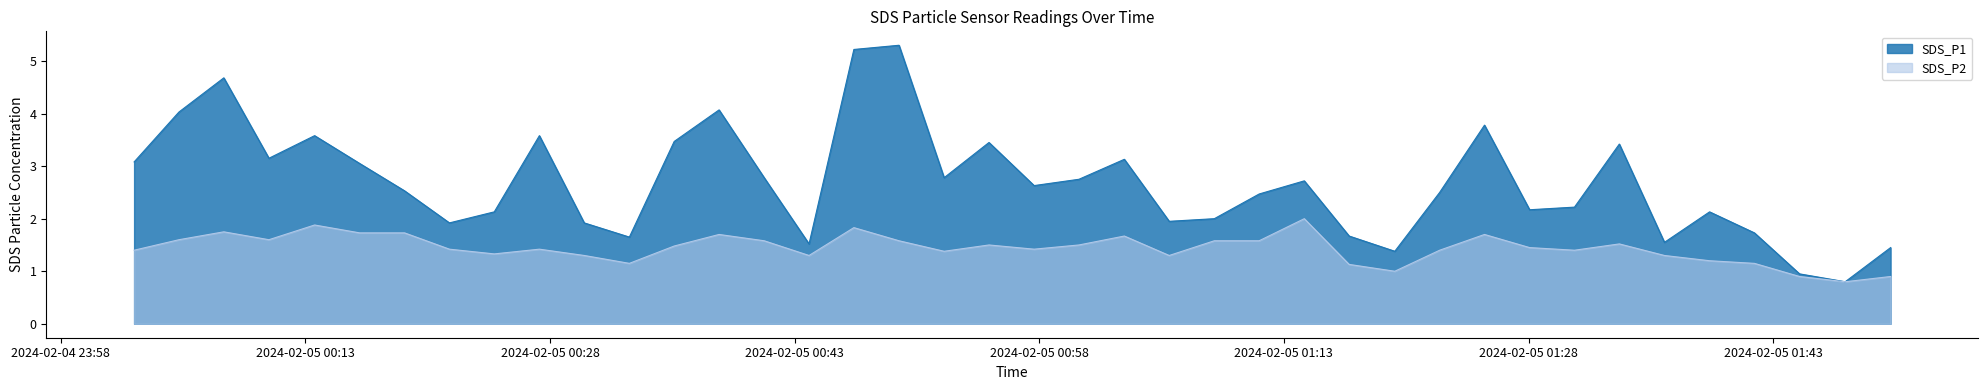

Reading right to left, list all the values displayed in this chart.

SDS_P1: 1.4	0.8	0.9	1.7	2.1	1.6	3.4	2.2	2.2	3.8	2.5	1.4	1.7	2.7	2.5	2.0	1.9	3.1	2.8	2.6	3.5	2.8	5.3	5.2	1.5	2.8	4.1	3.5	1.6	1.9	3.6	2.1	1.9	2.5	3.0	3.6	3.1	4.7	4.0	3.1
SDS_P2: 0.9	0.8	0.9	1.1	1.2	1.3	1.5	1.4	1.4	1.7	1.4	1.0	1.1	2.0	1.6	1.6	1.3	1.7	1.5	1.4	1.5	1.4	1.6	1.8	1.3	1.6	1.7	1.5	1.1	1.3	1.4	1.3	1.4	1.7	1.7	1.9	1.6	1.8	1.6	1.4